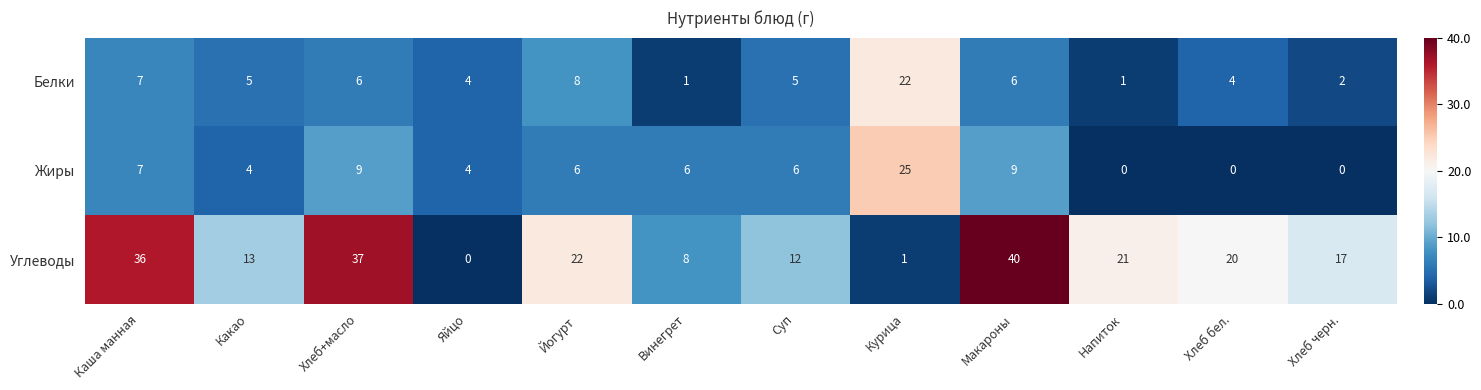

Which category has the lowest value in the Углеводы series?

Яйцо